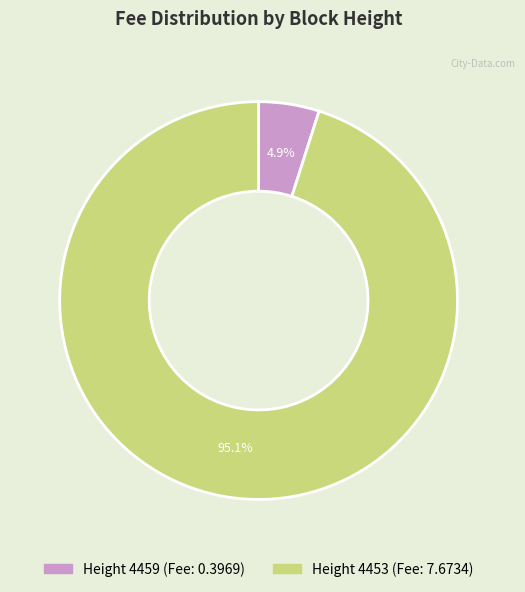

Is there a majority slice in this chart?

Yes